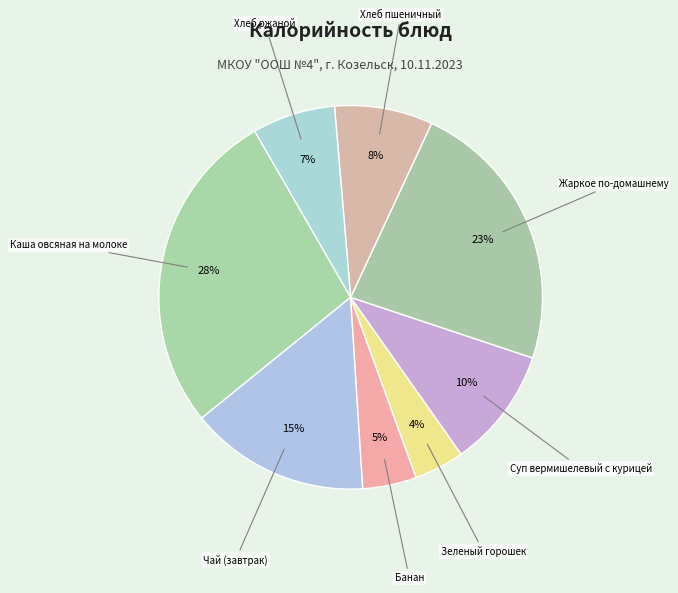

How many segments does this pie chart have?

8